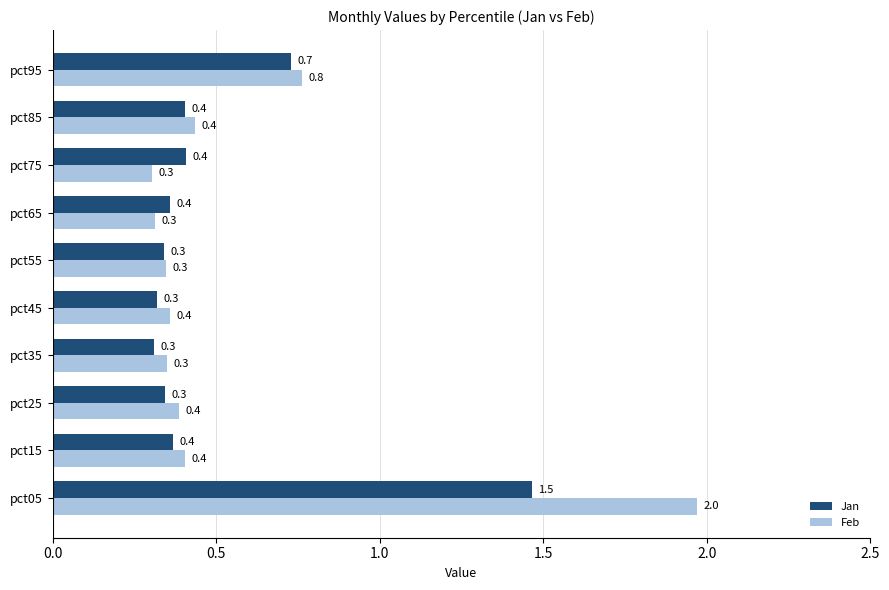

Which series has the widest spread of values?

Feb